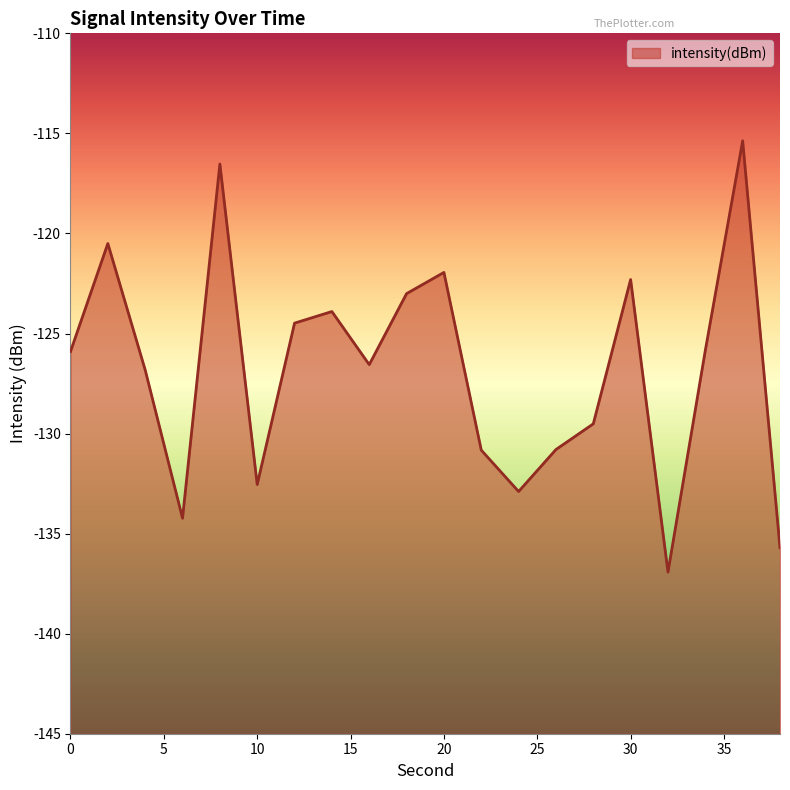

Which label corresponds to the smallest value in the chart?

32